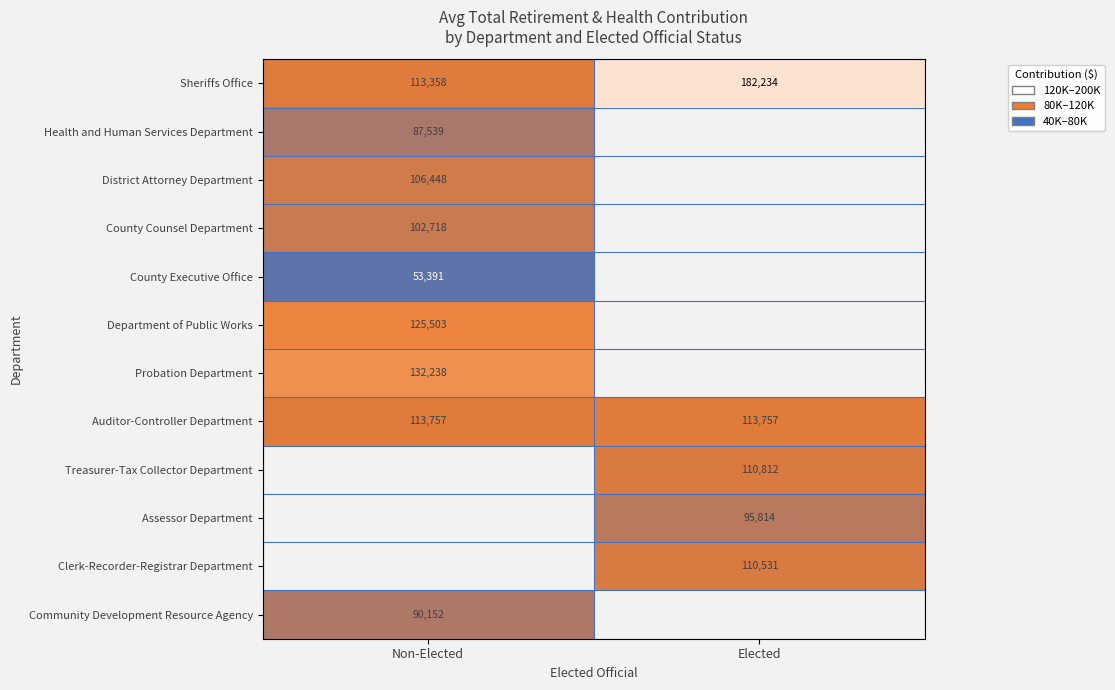

Read the Sheriffs Office value at Elected, to the nearest 100.

182200